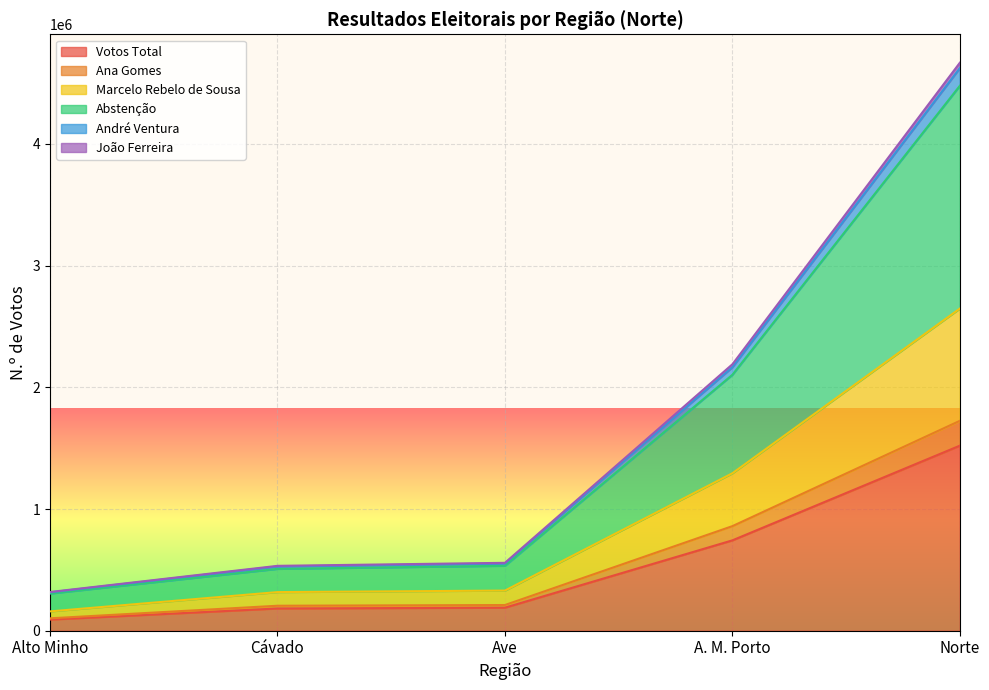

What is the label of the 5th point from the right?

Alto Minho